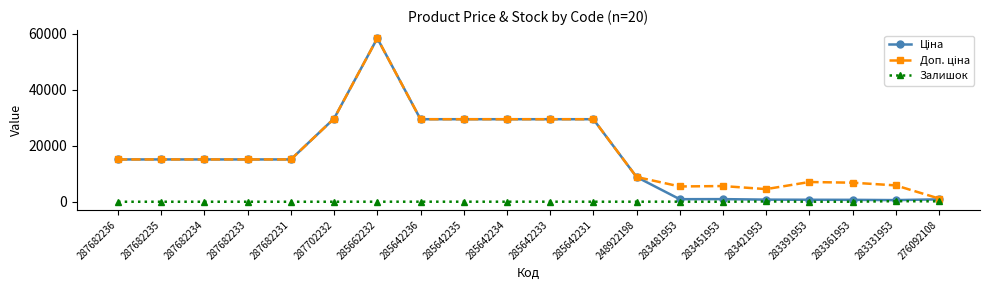

What position from the right is 276092108?

1